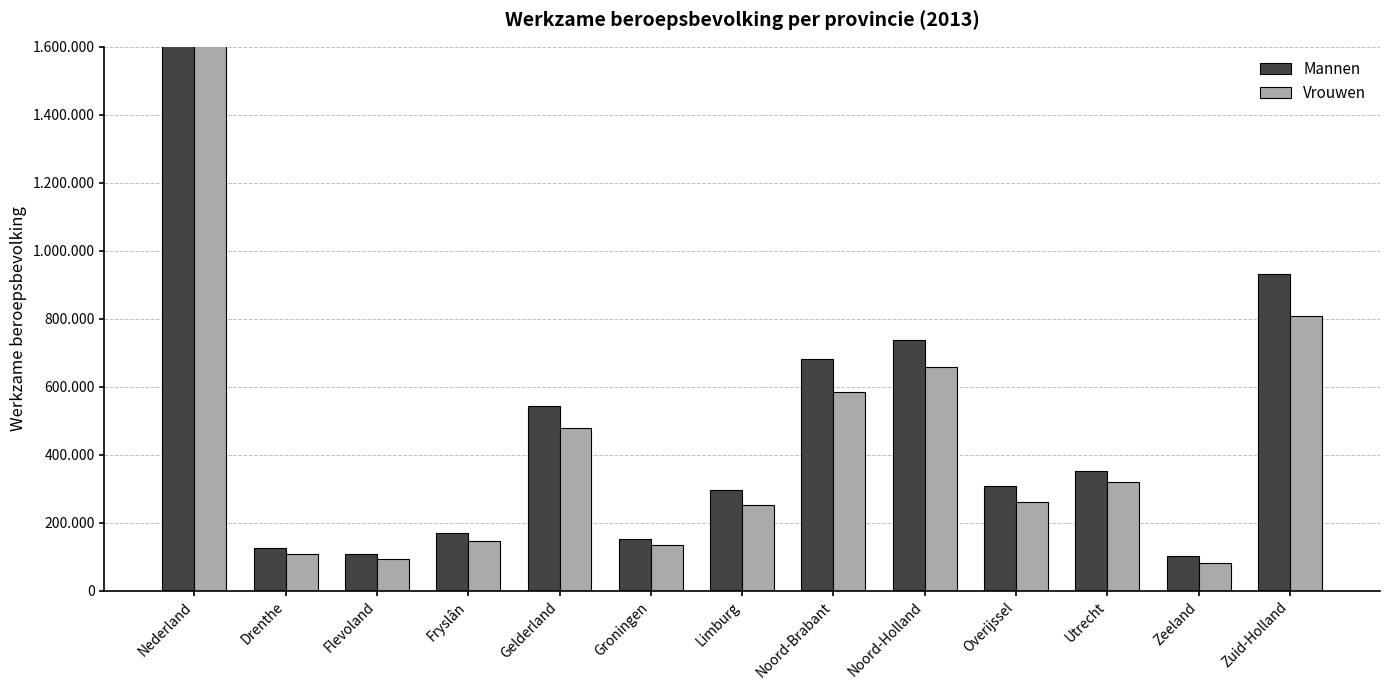

The value of Vrouwen at Zeeland is 83000. True or false?

True